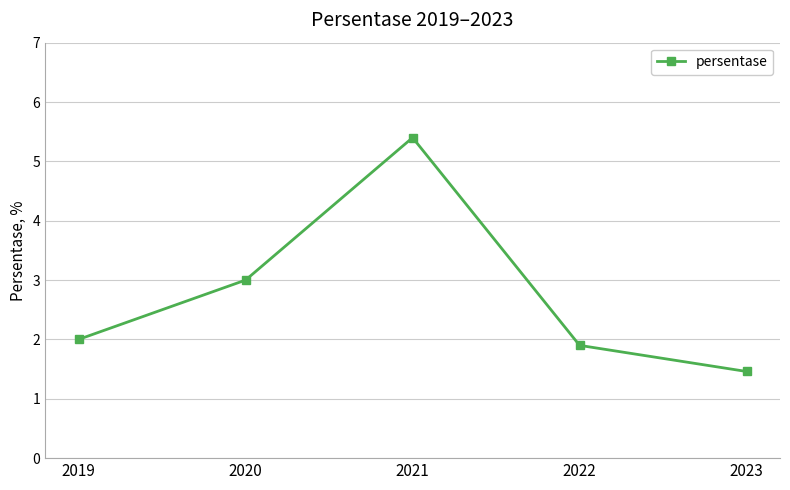

List the labels in order of value, smallest first.

2023, 2022, 2019, 2020, 2021